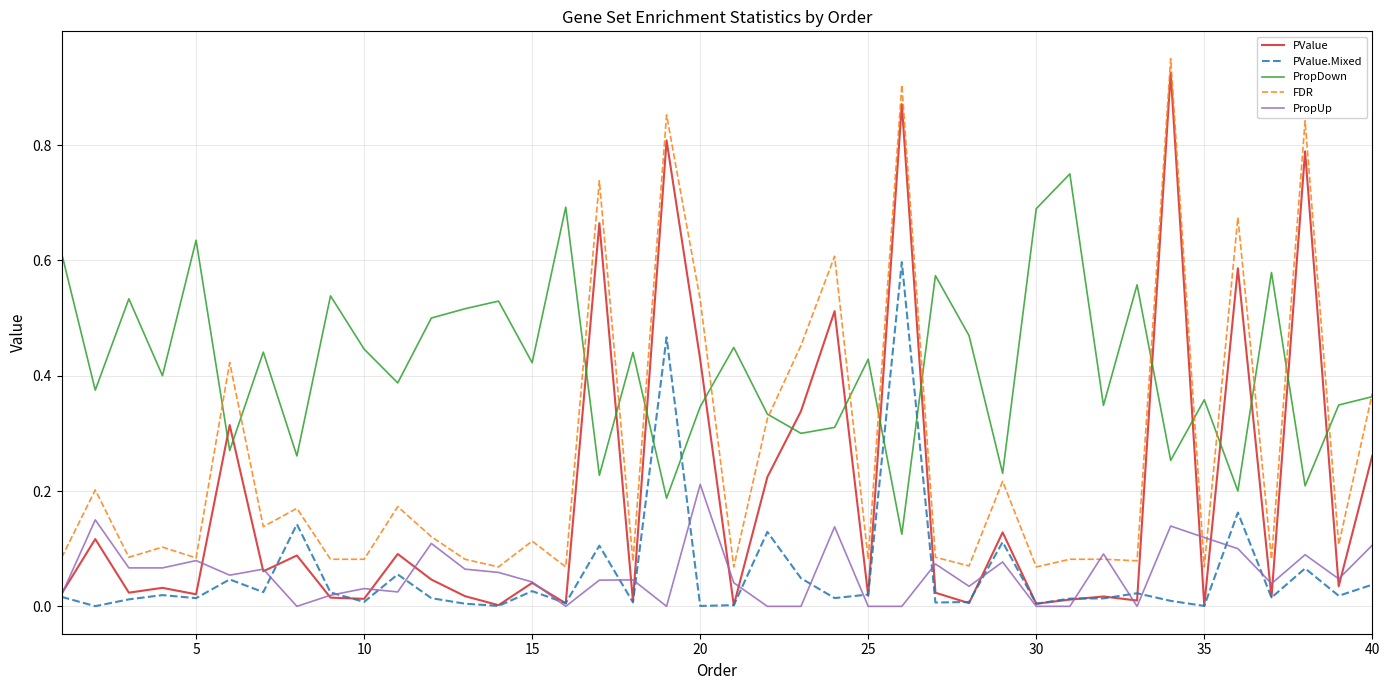

Which series has the largest total across all categories?

PropDown